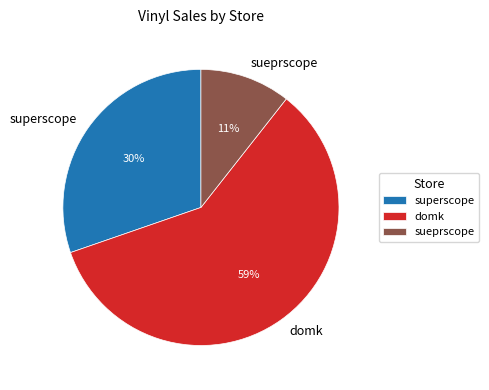

To the nearest percent, what portion does superscope represent?

30%